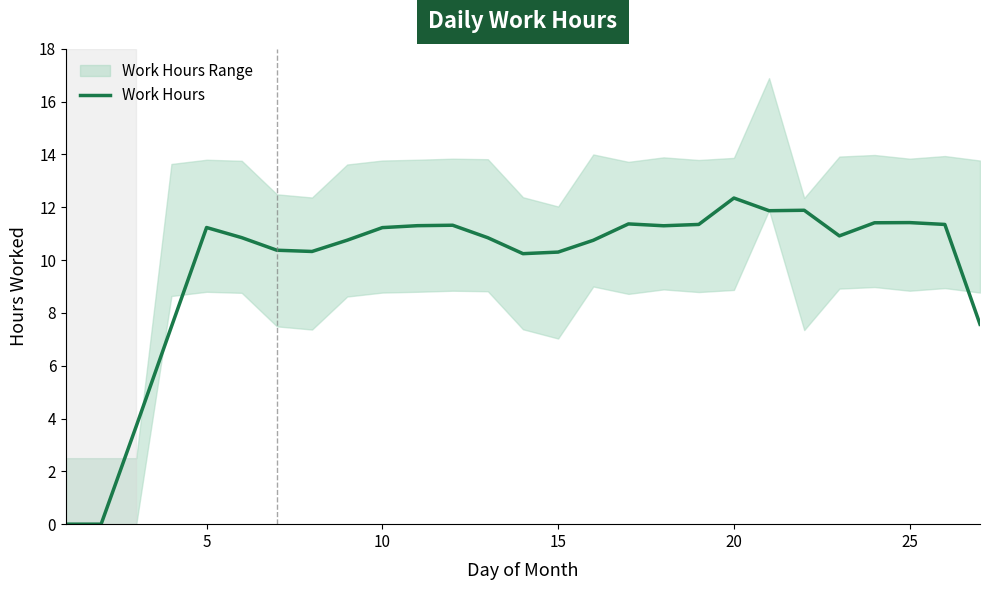

Where does the Work Hours series first go above 10?

5